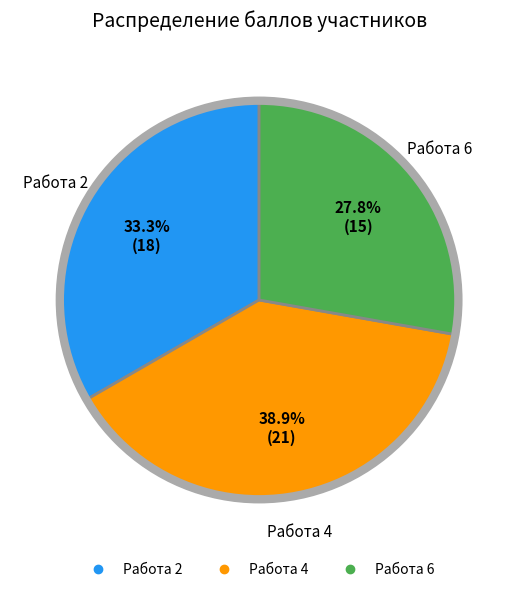

Count the number of slices in the pie.

3